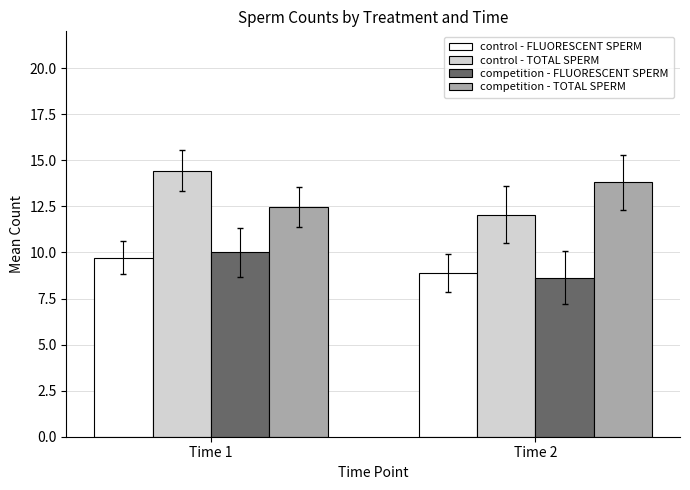

Reading left to right, list all the values displayed in this chart.

control - FLUORESCENT SPERM: Time 1=9.7	Time 2=8.9
control - TOTAL SPERM: Time 1=14.4	Time 2=12.1
competition - FLUORESCENT SPERM: Time 1=10.0	Time 2=8.6
competition - TOTAL SPERM: Time 1=12.5	Time 2=13.8